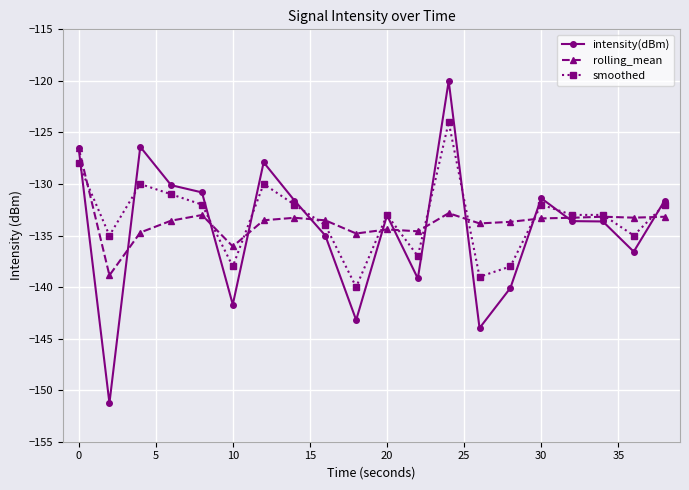

What is the value of the intensity(dBm) point at the 4th from the left?

-130.1